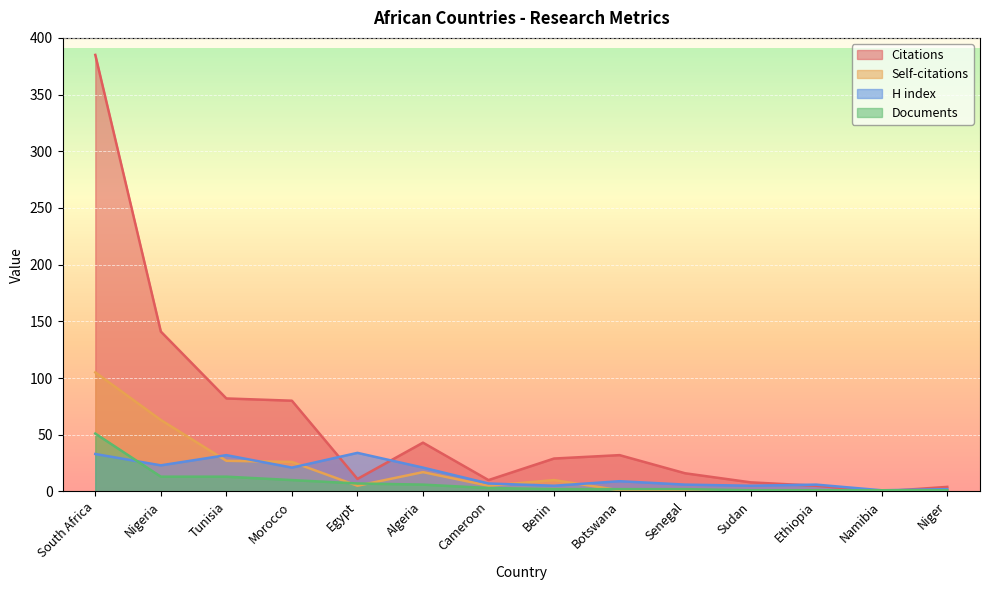

At how many categories does at least one series exceed 111?

2